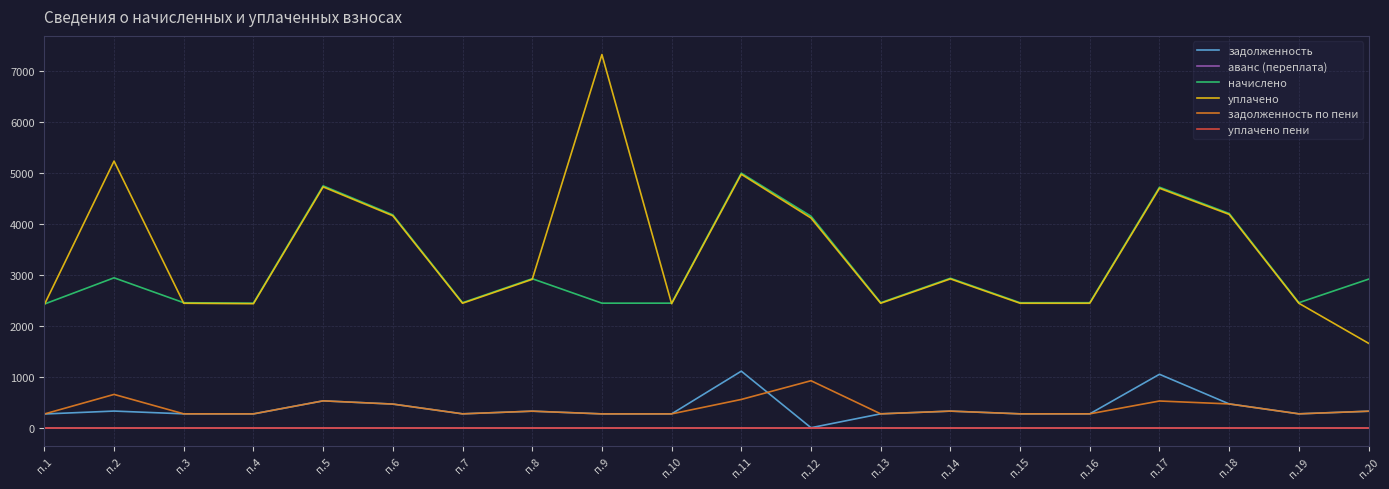

Does the chart display data point markers on the line(s)?

No